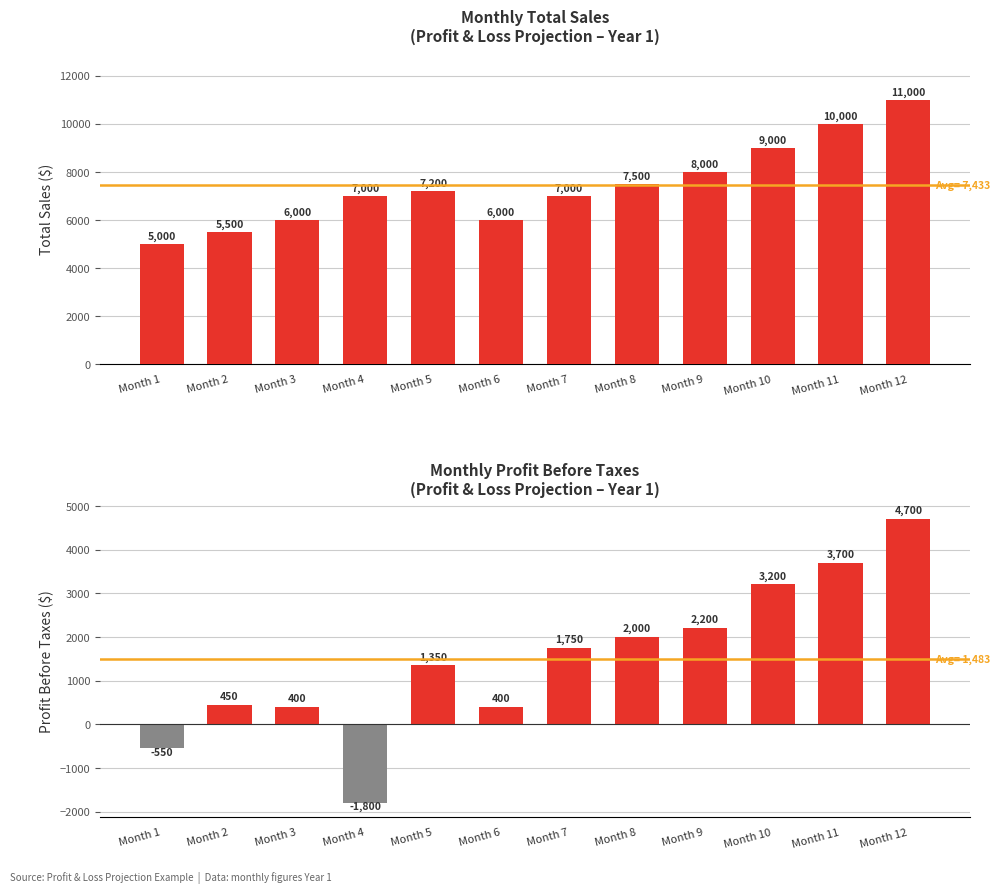

Where does the Total Sales series first go above 7200?

Month 8